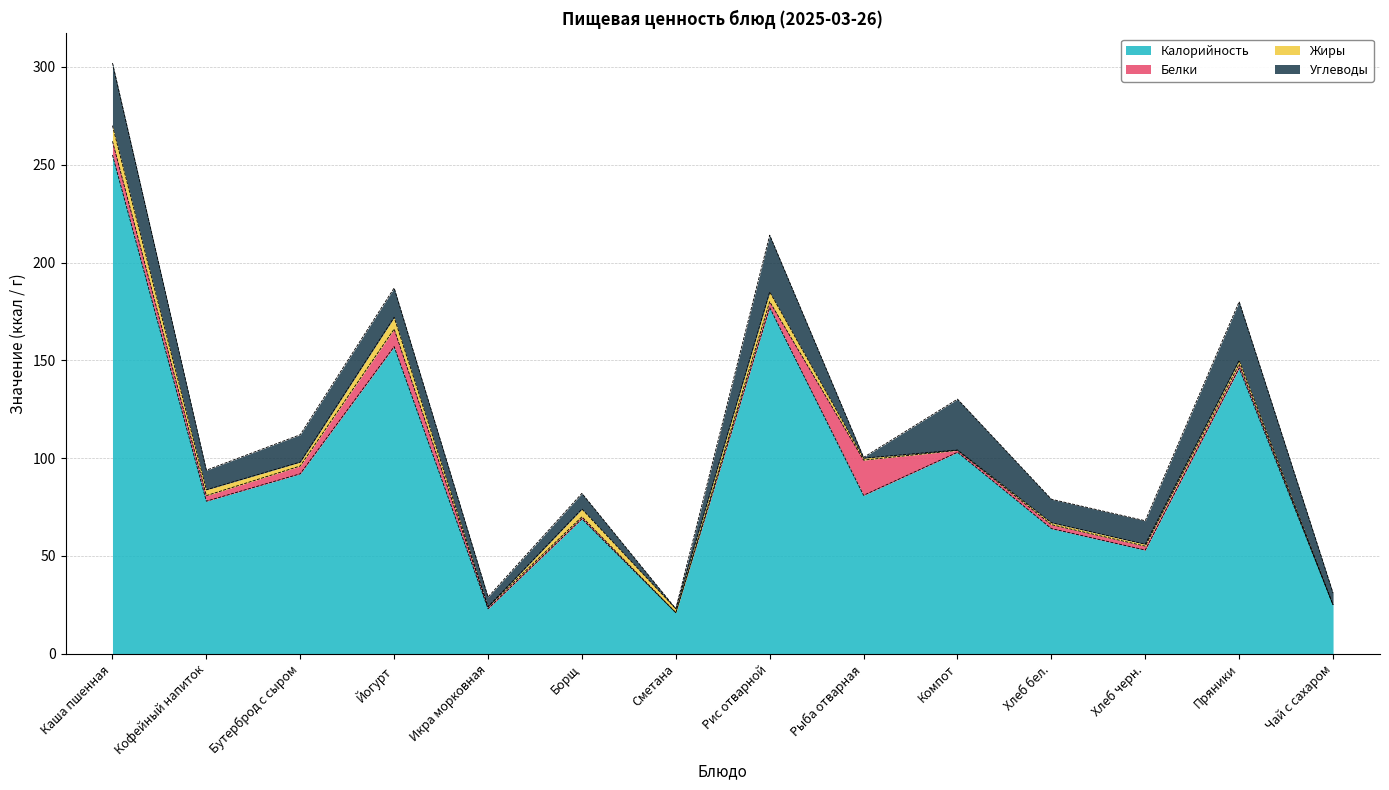

Rank the series by their maximum value, from lowest to highest.

Жиры, Белки, Углеводы, Калорийность